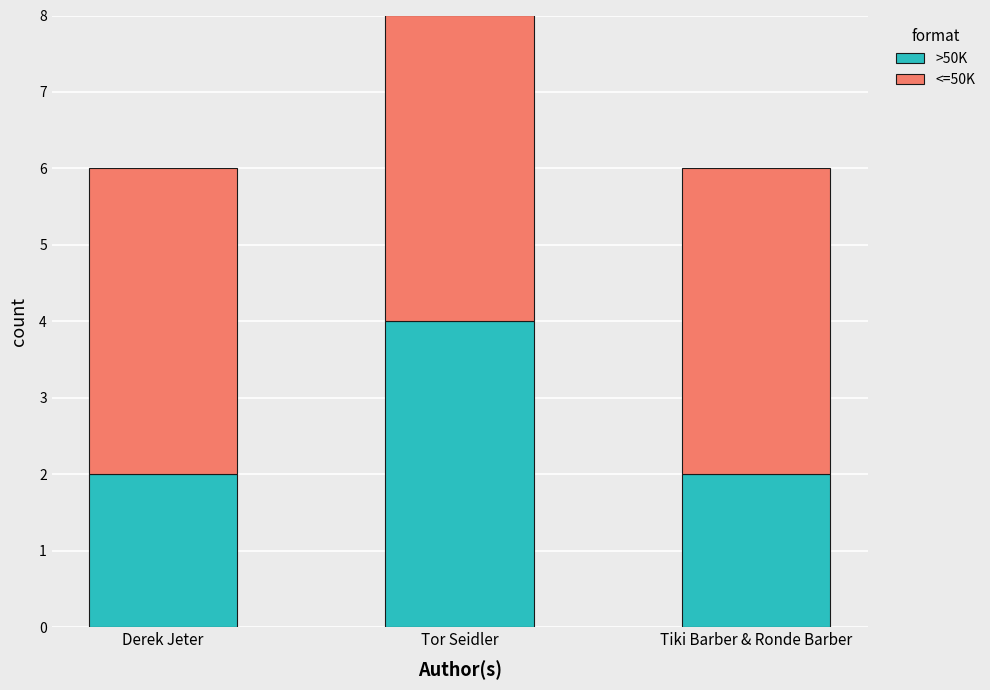

At which category is the sum across all series the highest?

Tor Seidler